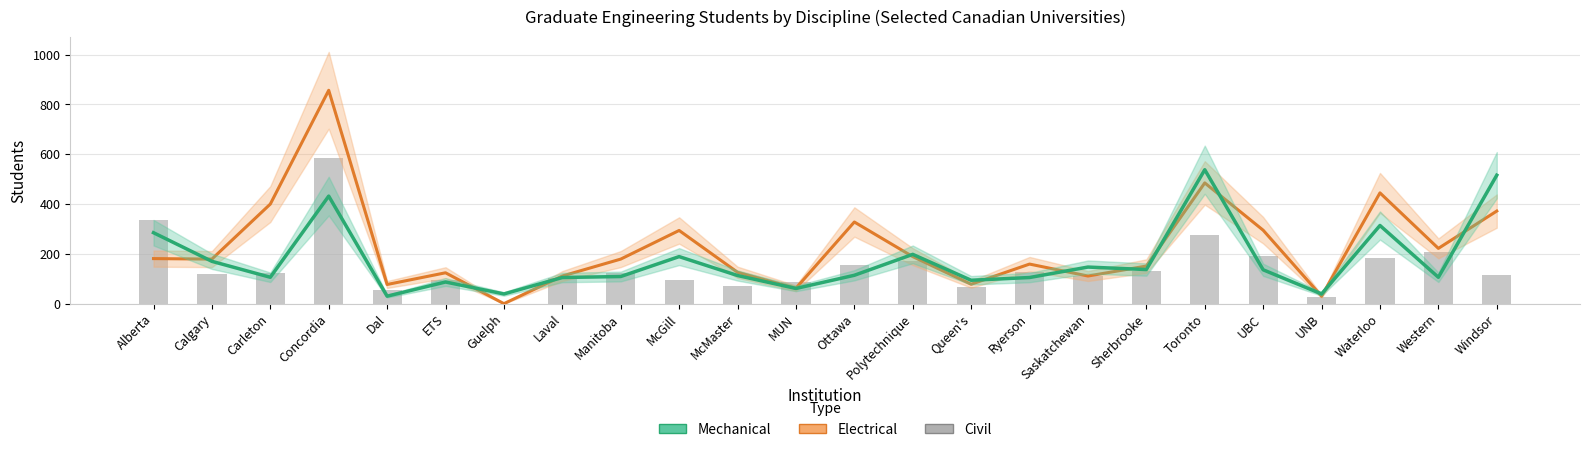

List the labels in order of Electrical value, largest first.

Concordia, Toronto, Waterloo, Carleton, Windsor, Ottawa, UBC, McGill, Western, Polytechnique, Alberta, Calgary, Manitoba, Ryerson, Sherbrooke, McMaster, ETS, Laval, Saskatchewan, Queen's, Dal, MUN, UNB, Guelph